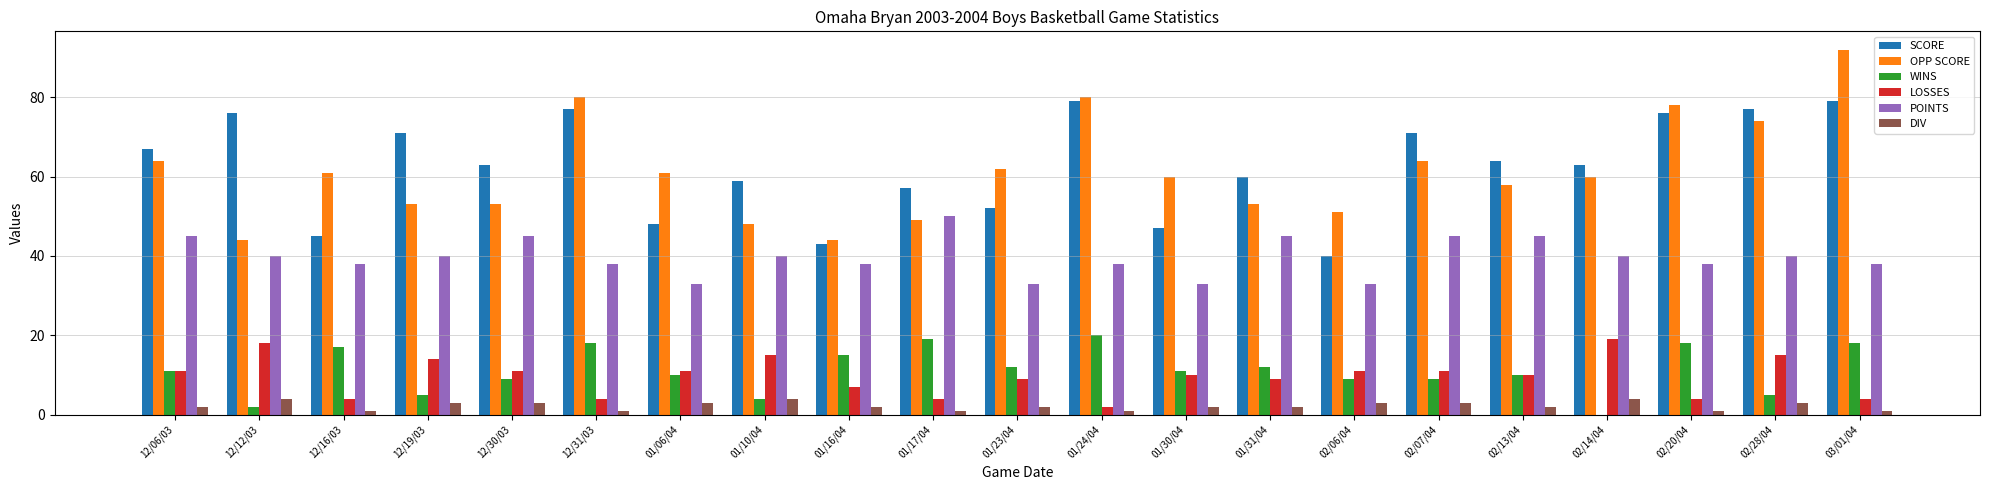

Which series changed the most between 12/06/03 and 12/30/03?

OPP SCORE